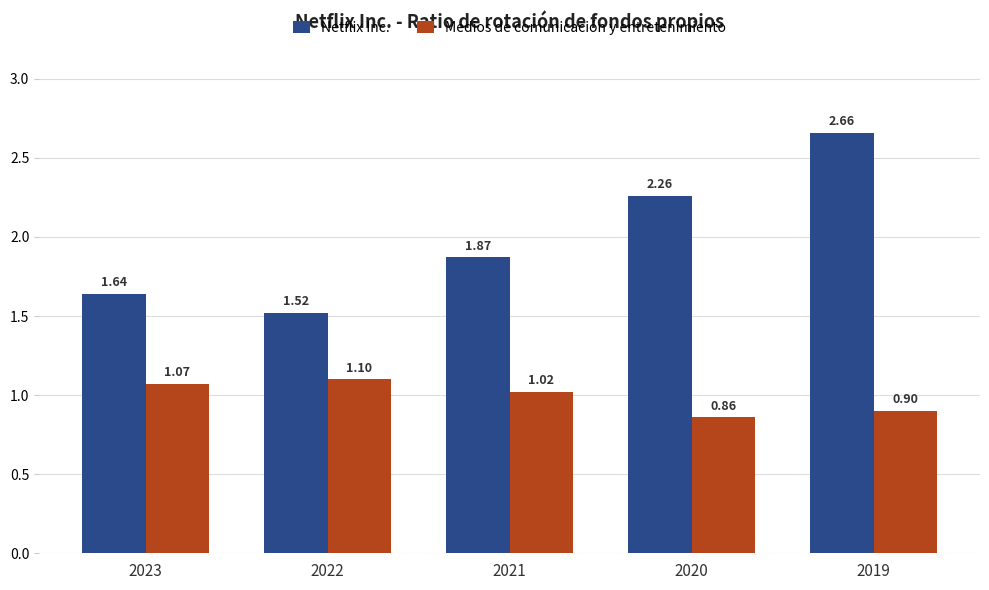

True or false: Netflix Inc. has a value of 2.7 at 2022.

False